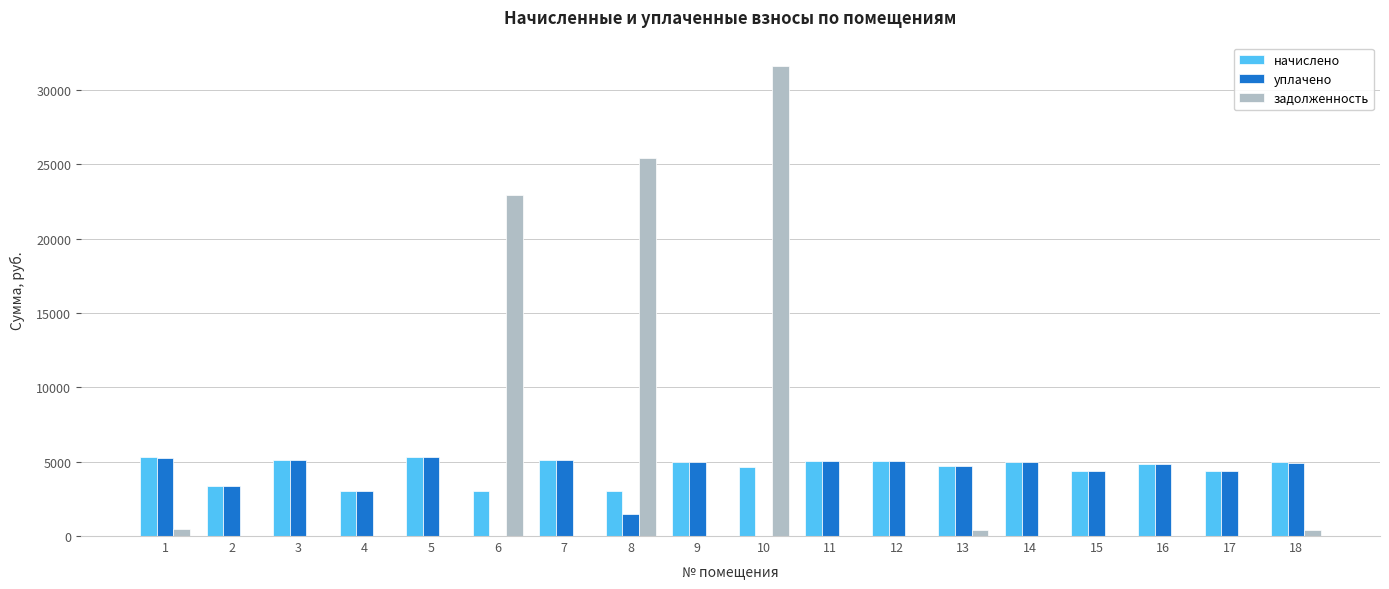

The value of уплачено at 17 is 7344.2. True or false?

False